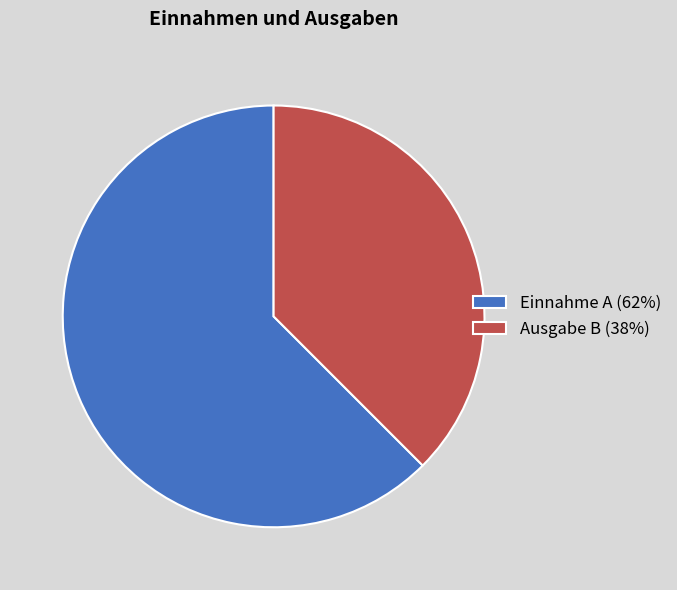

Which slice represents more than half of the pie?

Einnahme A